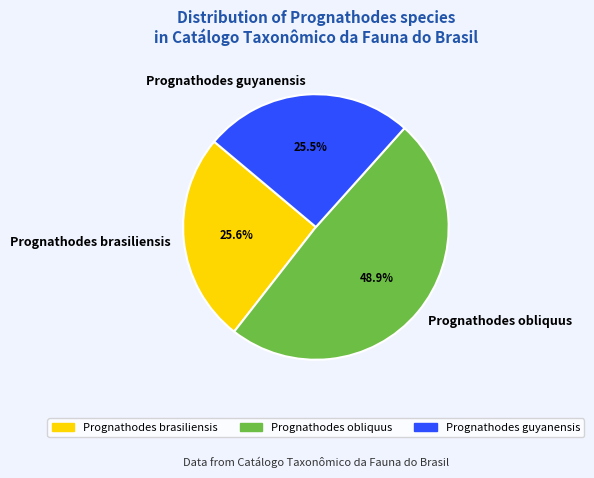

To the nearest percent, what is the combined percentage of Prognathodes obliquus and Prognathodes guyanensis?

74%